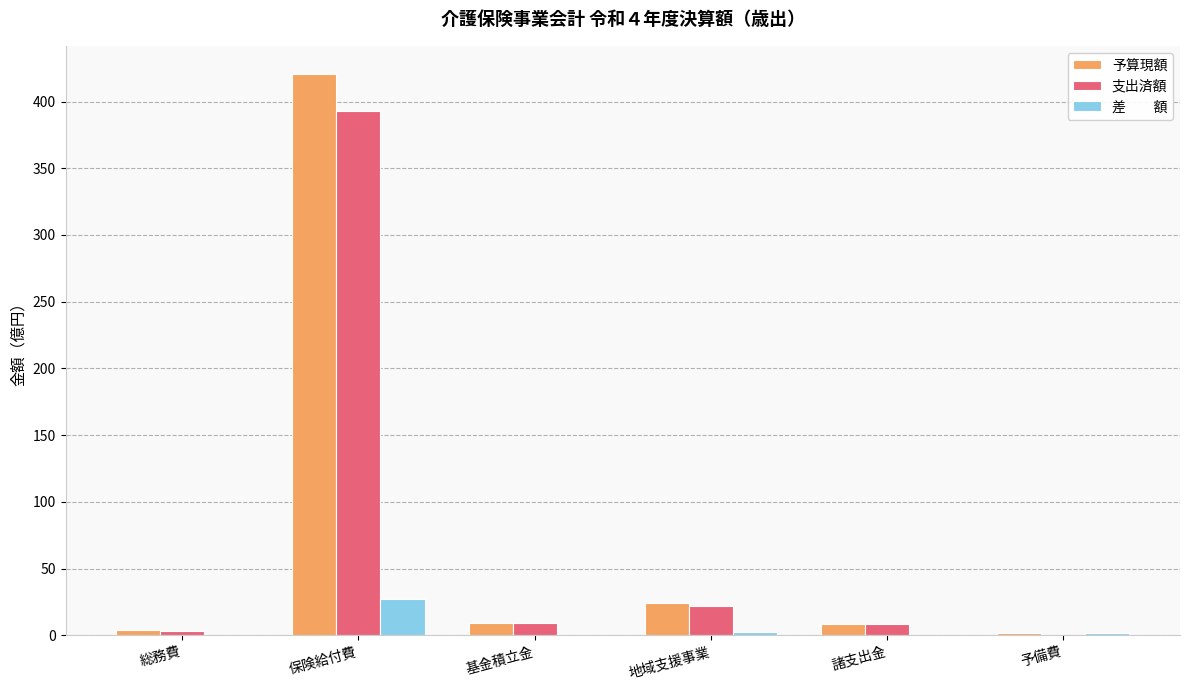

What is the greatest value displayed?

420.8